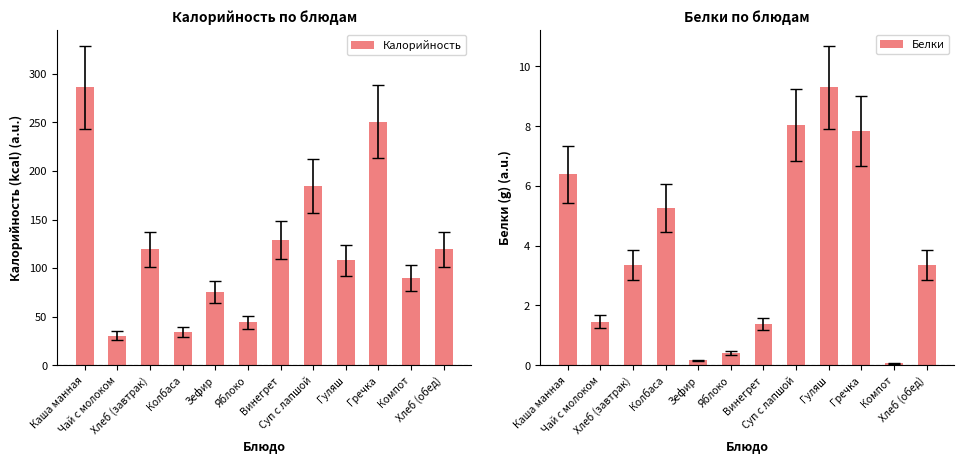

What is the minimum value for Калорийность?

30.4